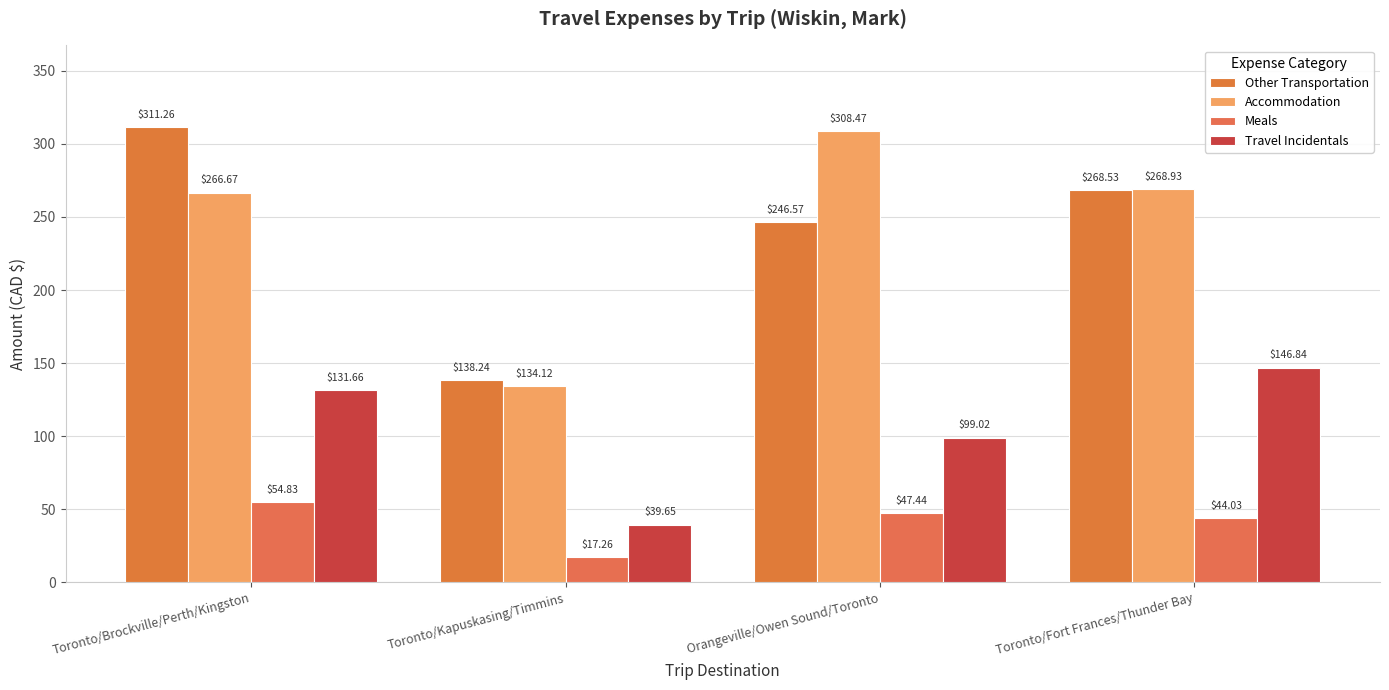

How many values in the Meals series are below 47?

2